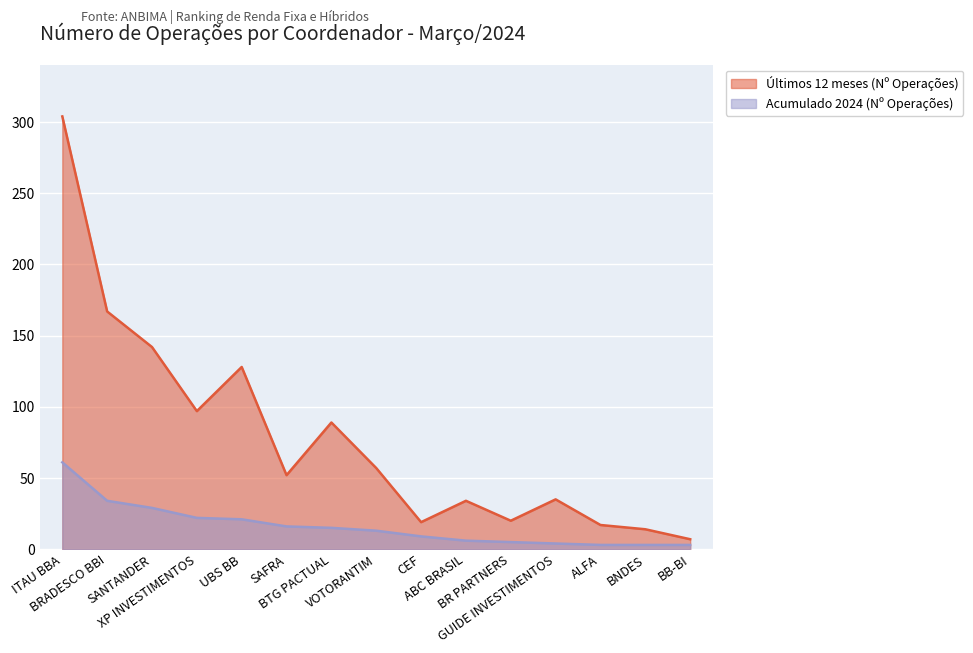

What are all the series names shown in the legend?

Últimos 12 meses (Nº Operações), Acumulado 2024 (Nº Operações)